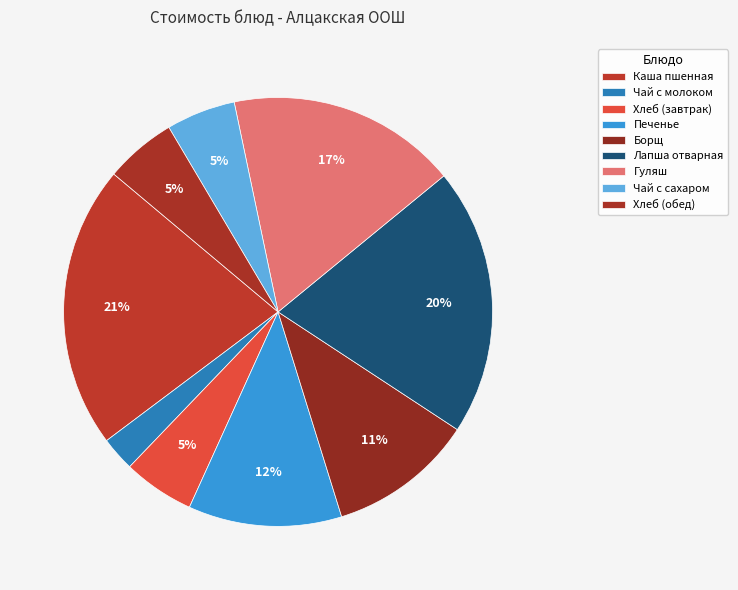

What portion of the pie excludes Чай с сахаром?

94.8%